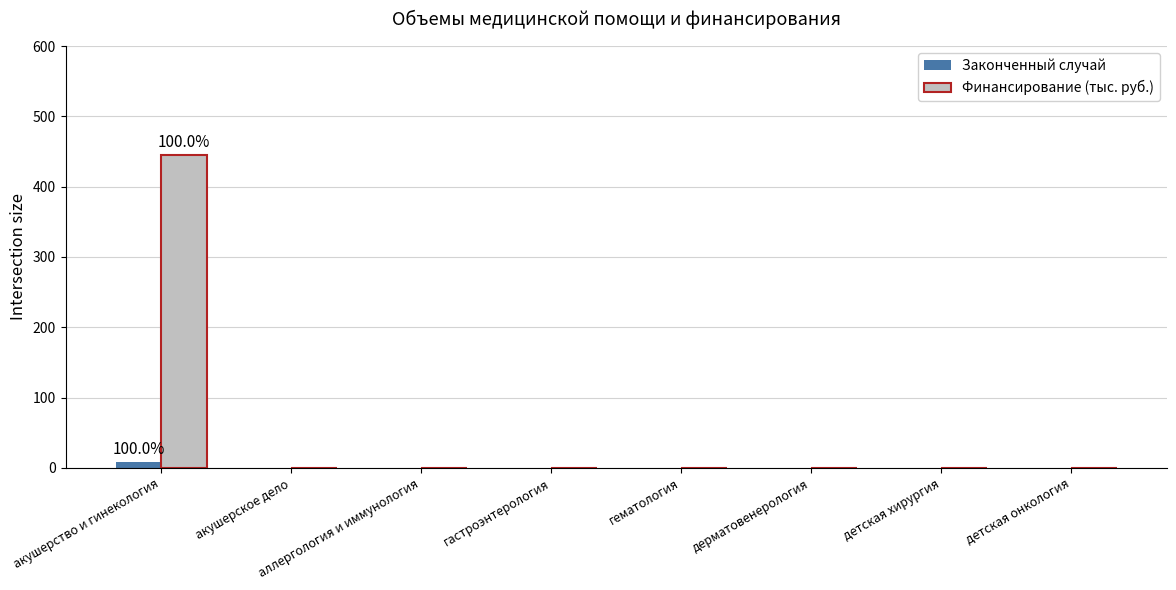

The Финансирование (тыс. руб.) series shows 0.0 at дерматовенерология. True or false?

True